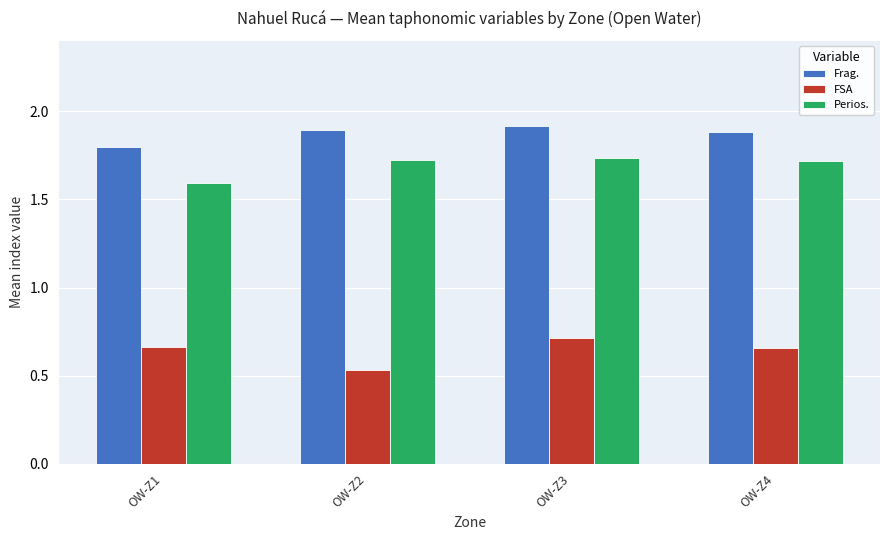

Rank the series by their maximum value, from highest to lowest.

Frag., Perios., FSA